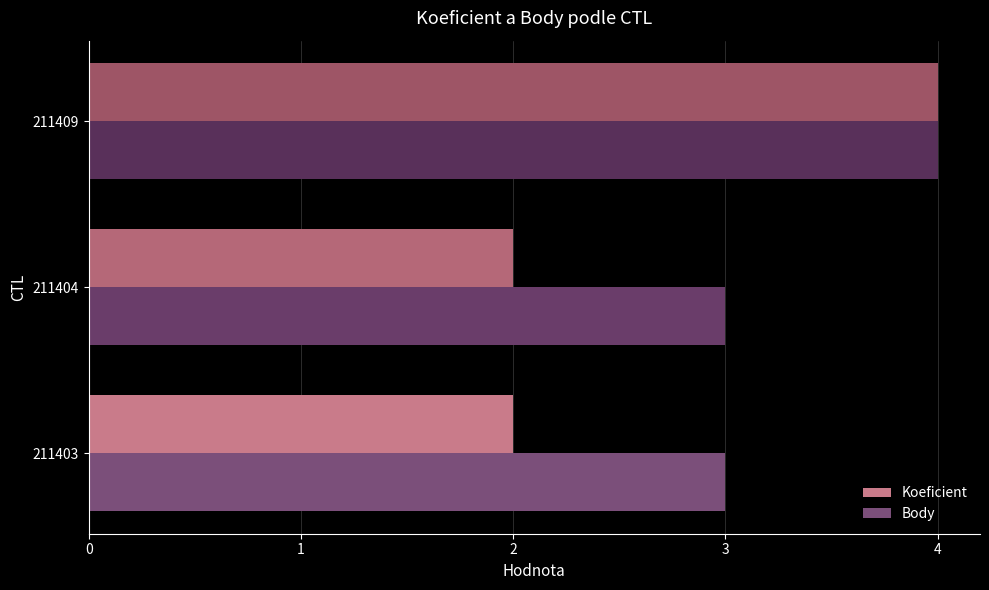

The Koeficient series shows 1 at 211403. True or false?

False